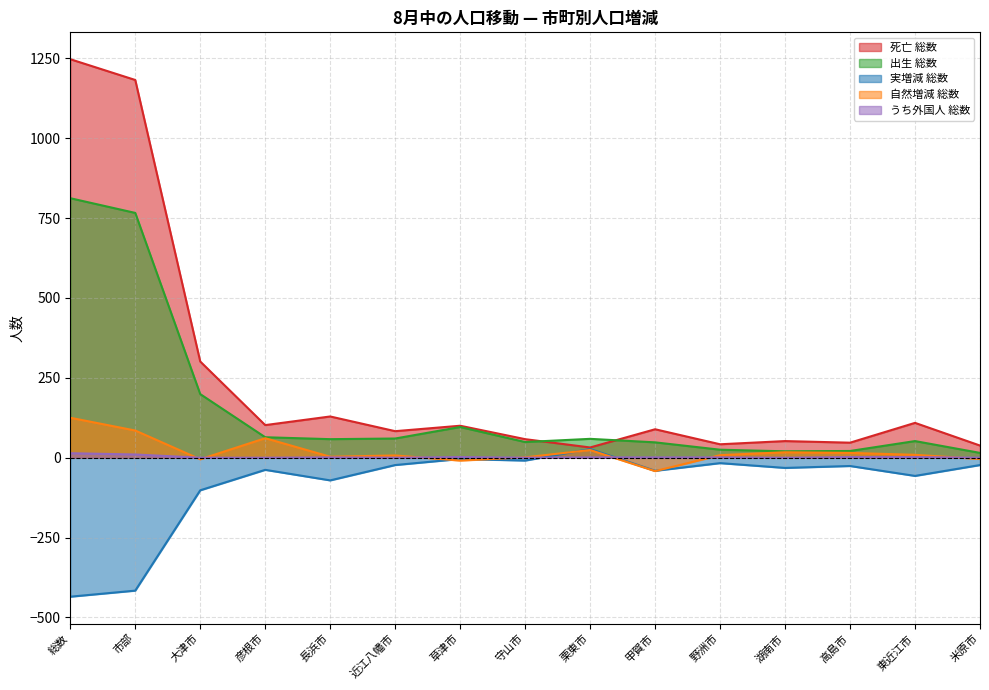

Between 市部 and 甲賀市, which series saw the biggest shift?

死亡 総数